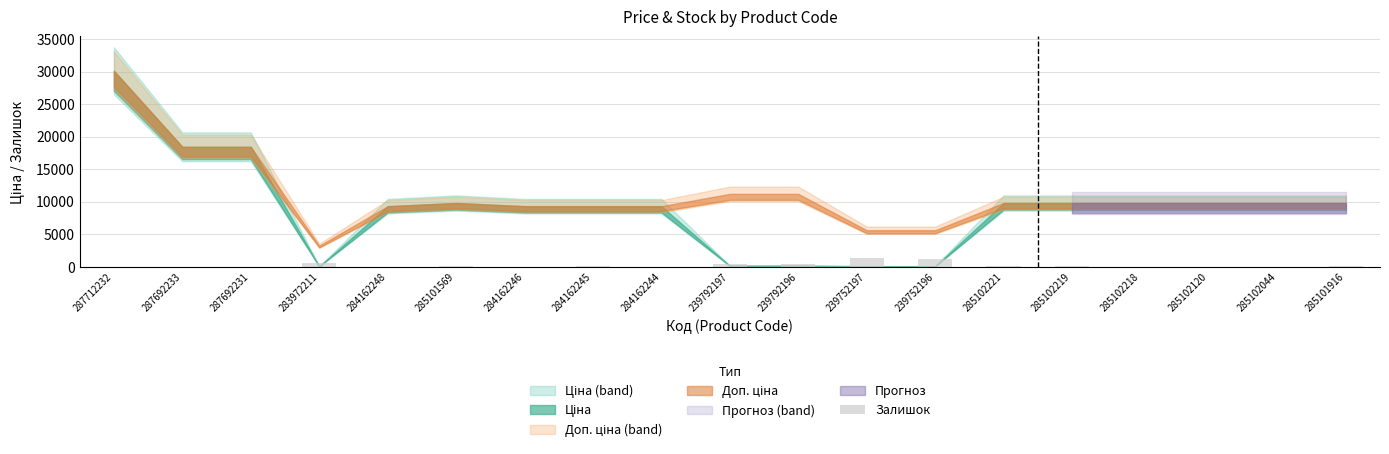

How many series are shown in this chart?

1